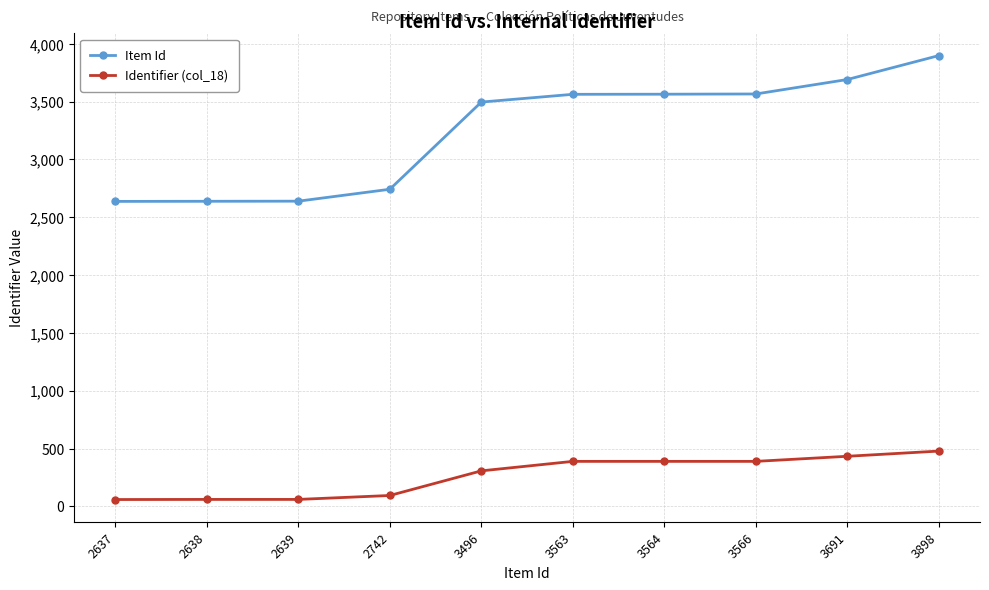

What is the maximum value for Identifier (col_18)?

478